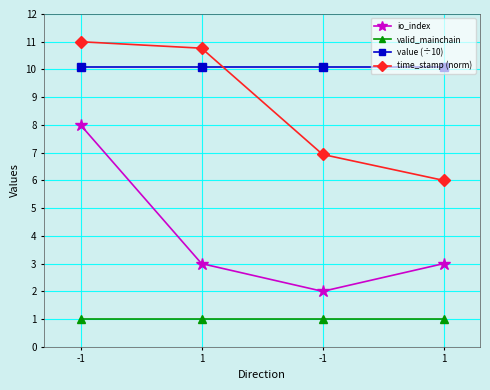

True or false: io_index and valid_mainchain intersect in this chart.

False